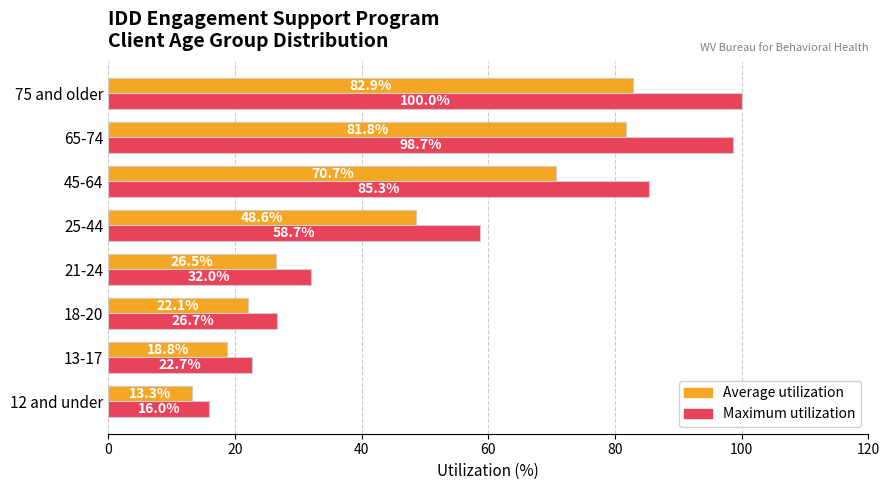

What is the total value across all series at 21-24?

58.5